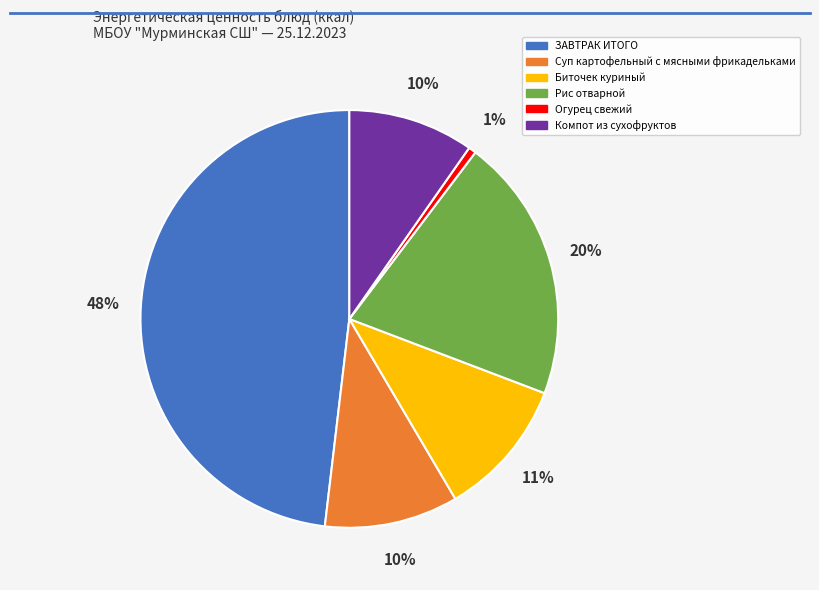

Which has a higher value, Огурец свежий or Рис отварной?

Рис отварной